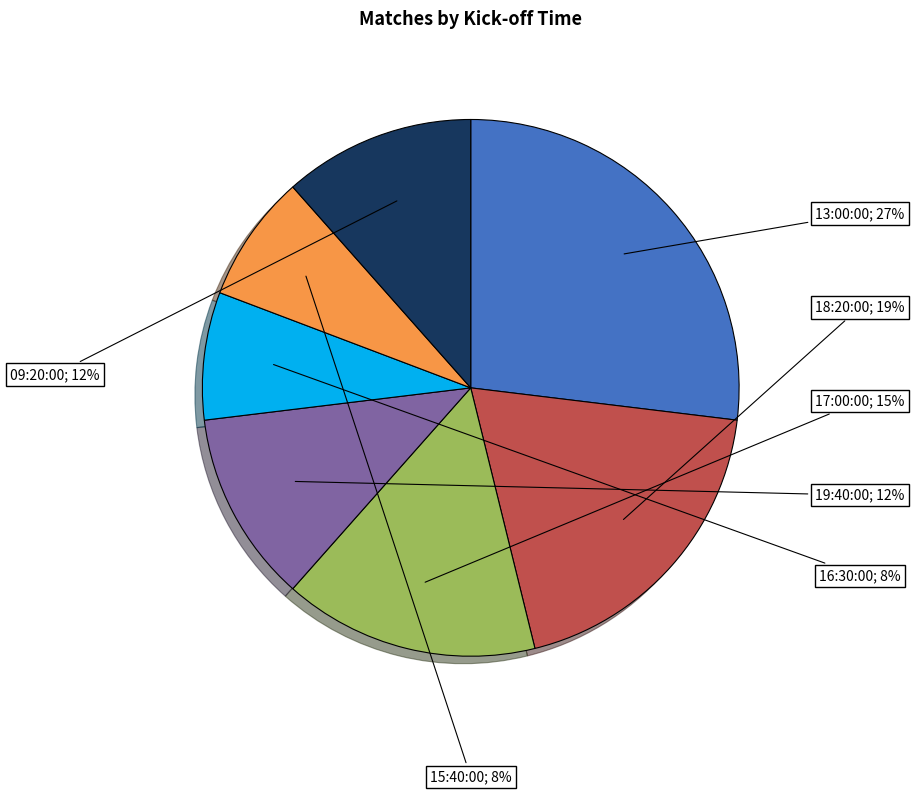

Does any single category account for the majority?

No